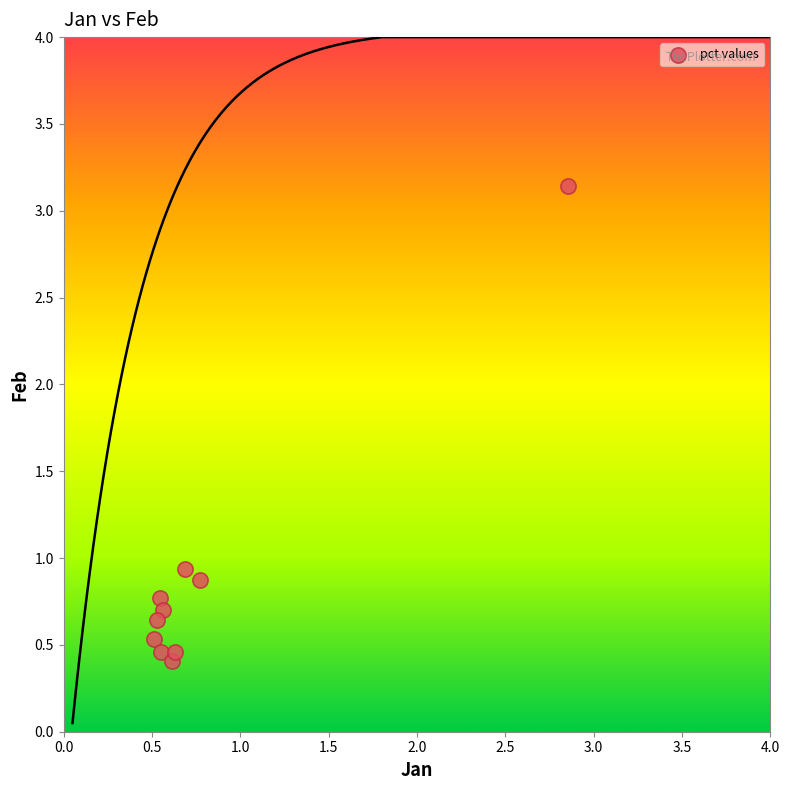

What Y value in the scatter plot is closest to 1?

0.9